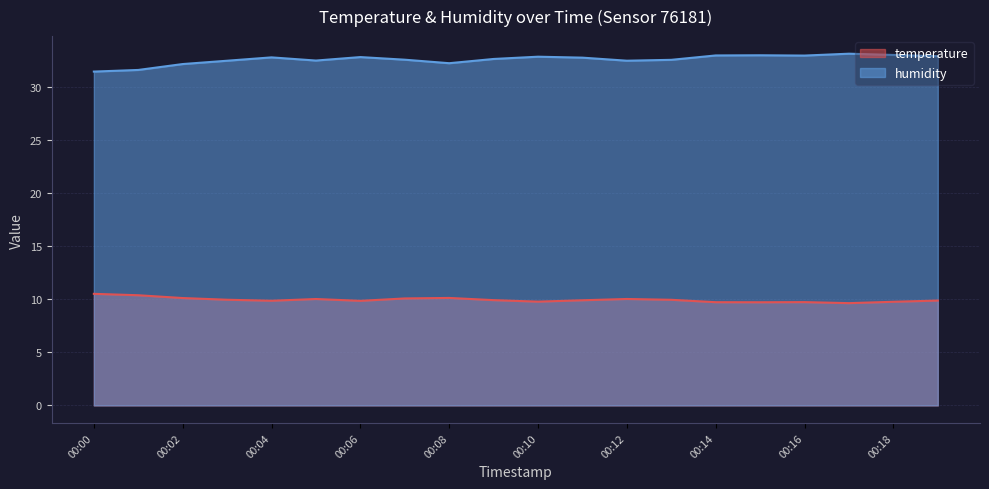

What are all the series names shown in the legend?

temperature, humidity